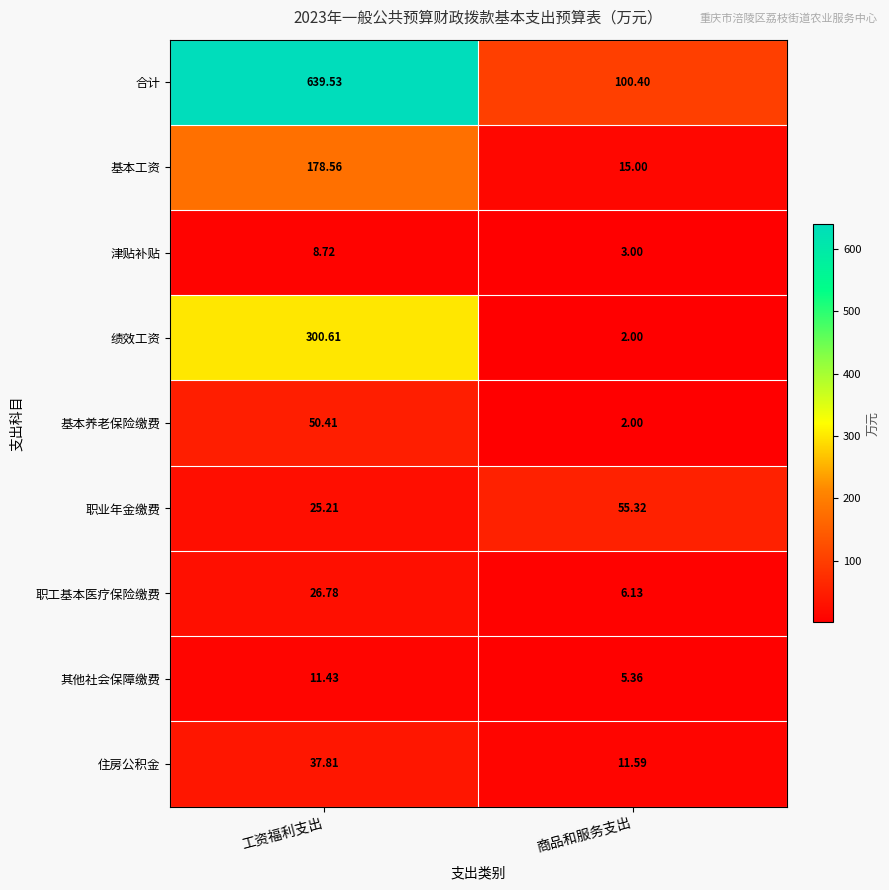

Is the value of 合计 at 商品和服务支出 greater than the value of 基本养老保险缴费 at 工资福利支出?

Yes